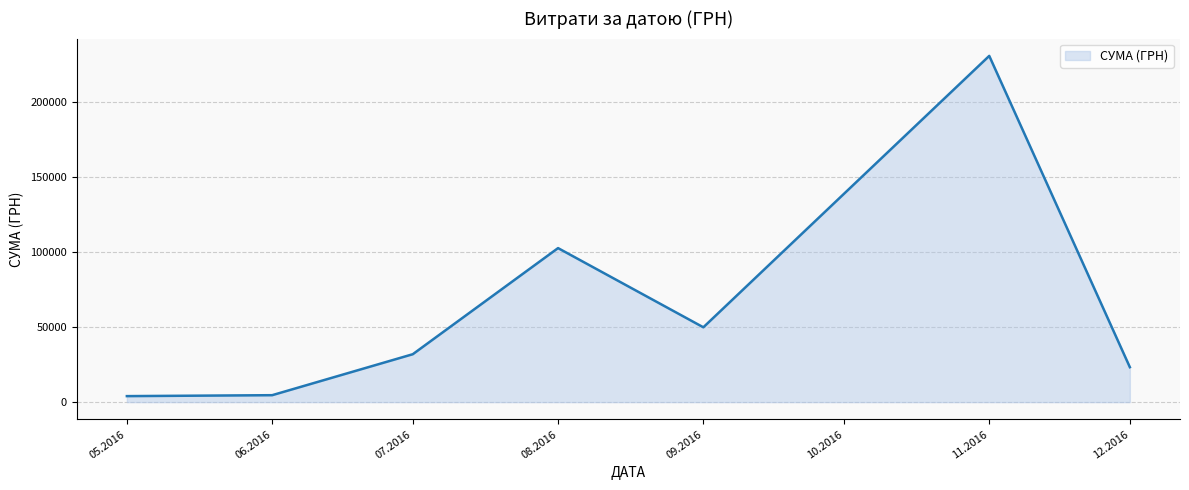

Between 11.2016 and 08.2016, which is larger?

11.2016